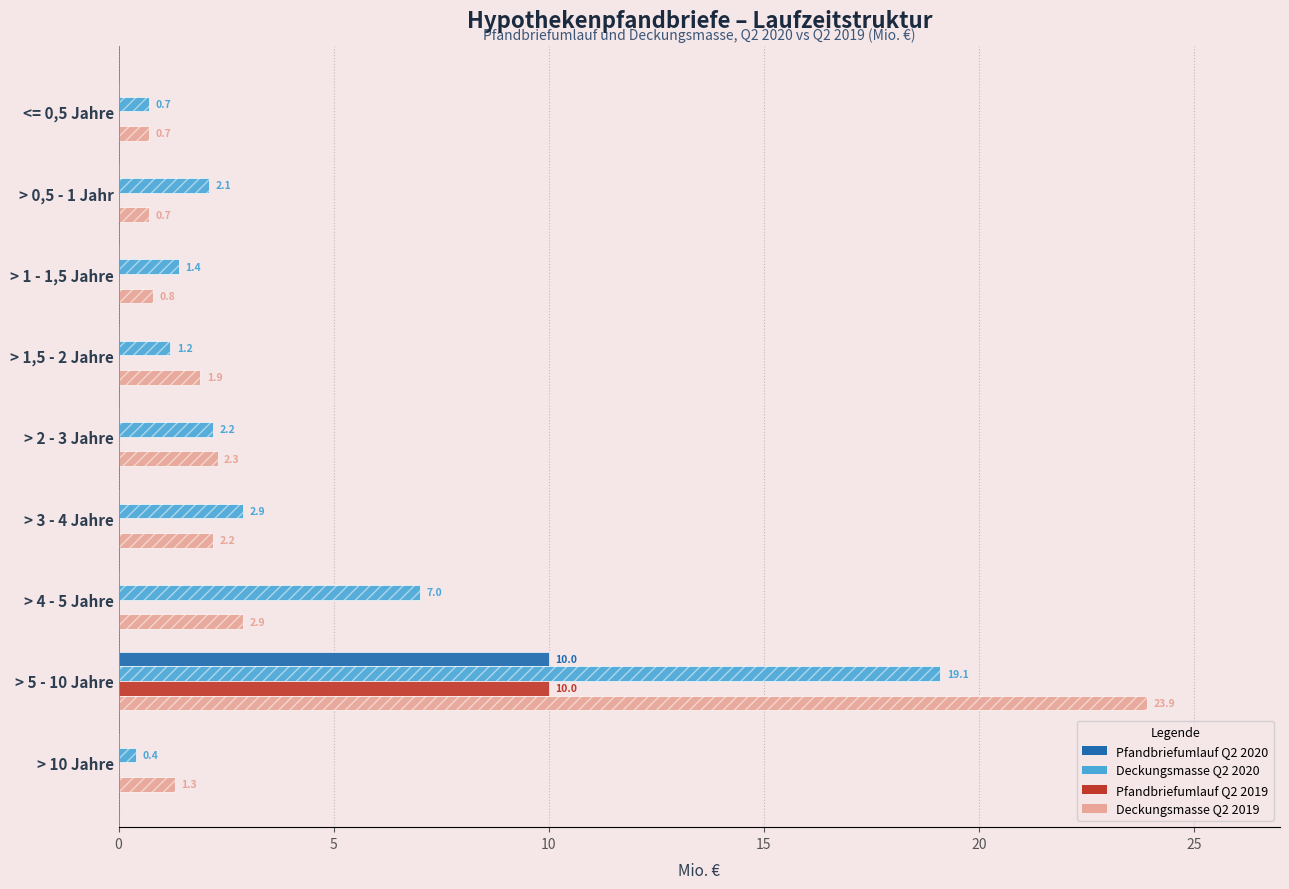

The Deckungsmasse Q2 2020 series shows 27.1 at > 5 - 10 Jahre. True or false?

False